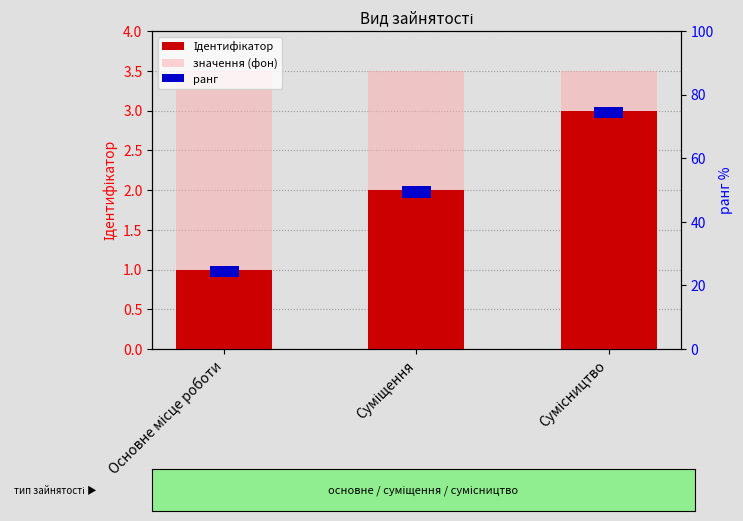

What is the label of the 3rd bar from the right?

Основне місце роботи